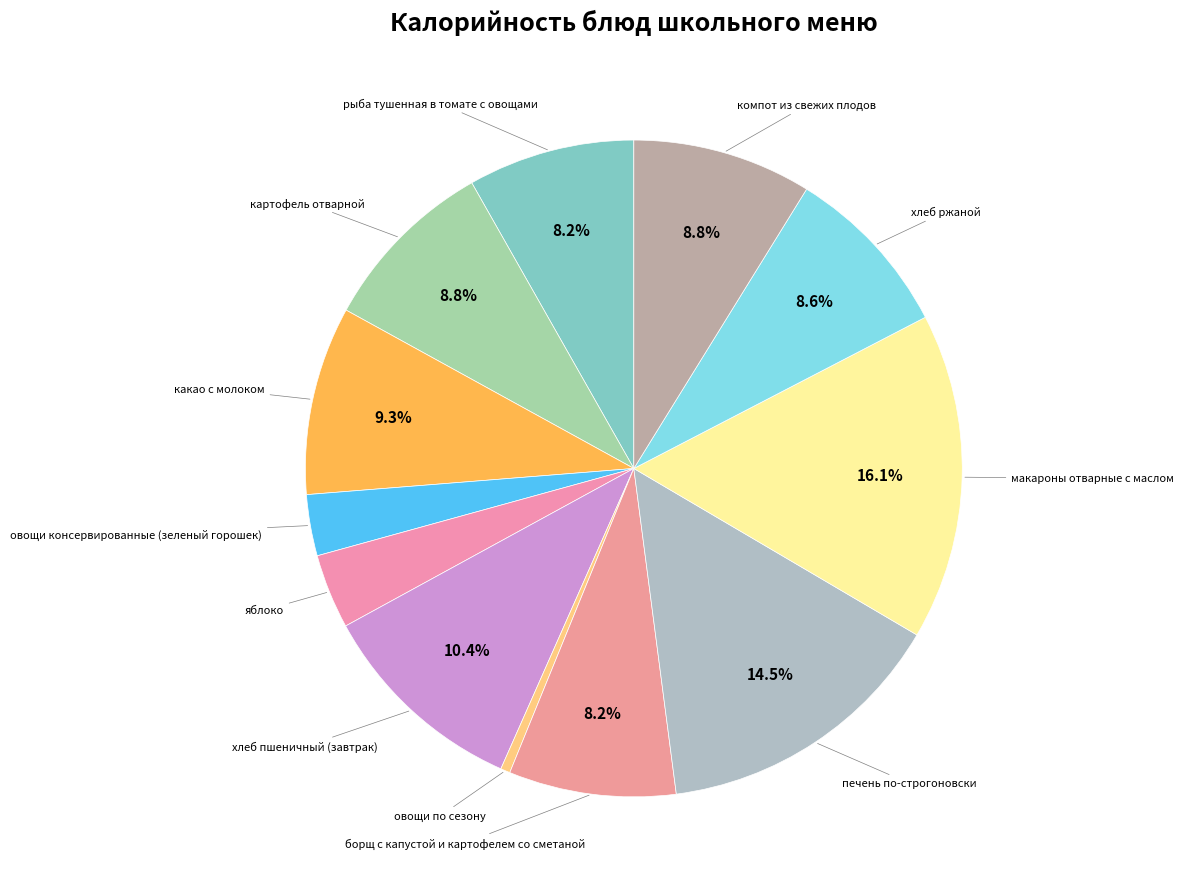

How many segments does this pie chart have?

12